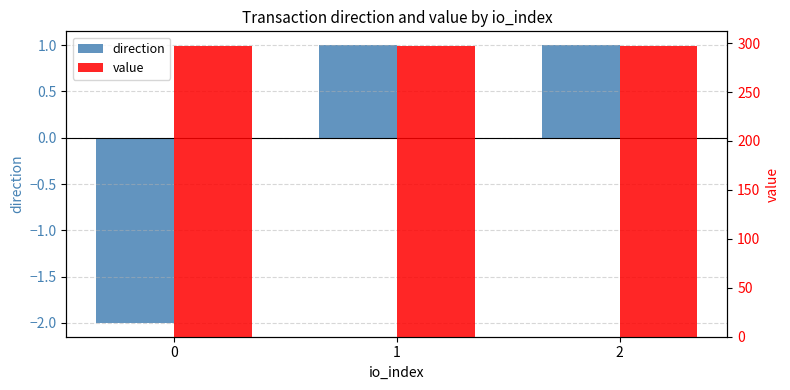

Which has a higher value, 0 or 1?

1